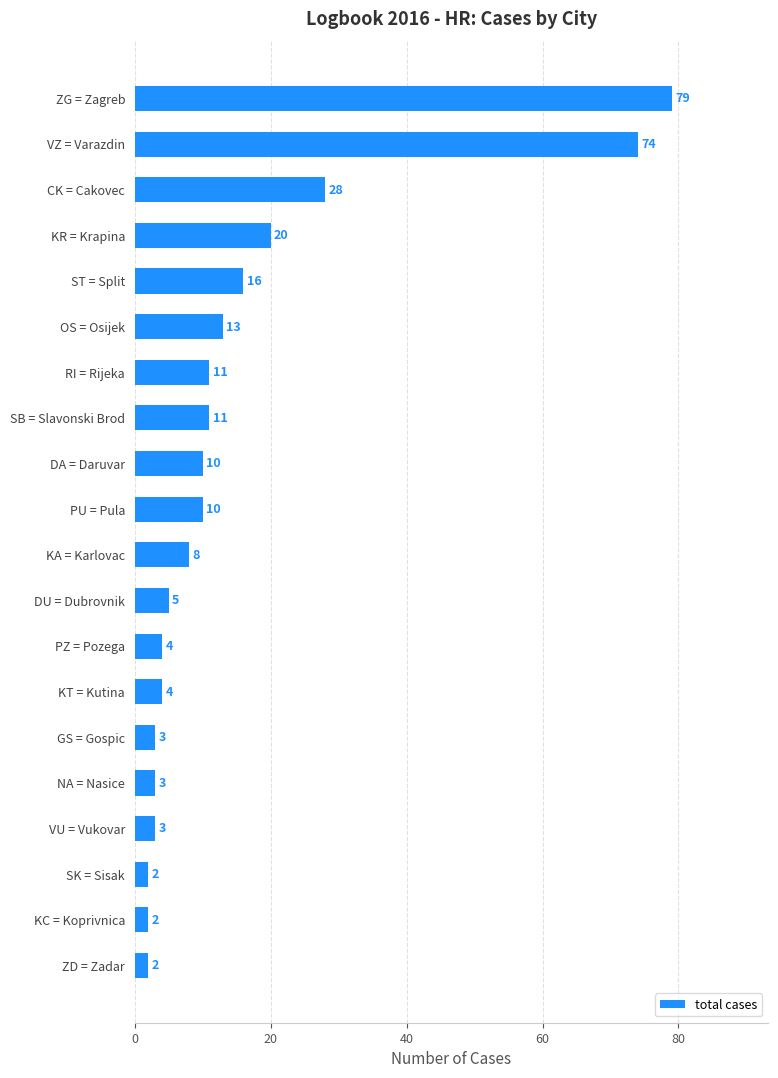

True or false: the data shows 115 at VZ = Varazdin.

False